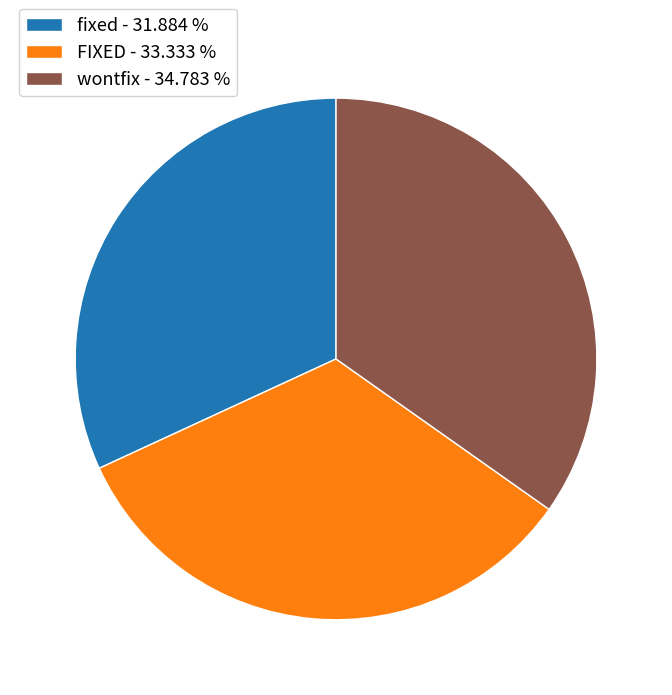

Rank the categories by value from lowest to highest.

fixed, FIXED, wontfix